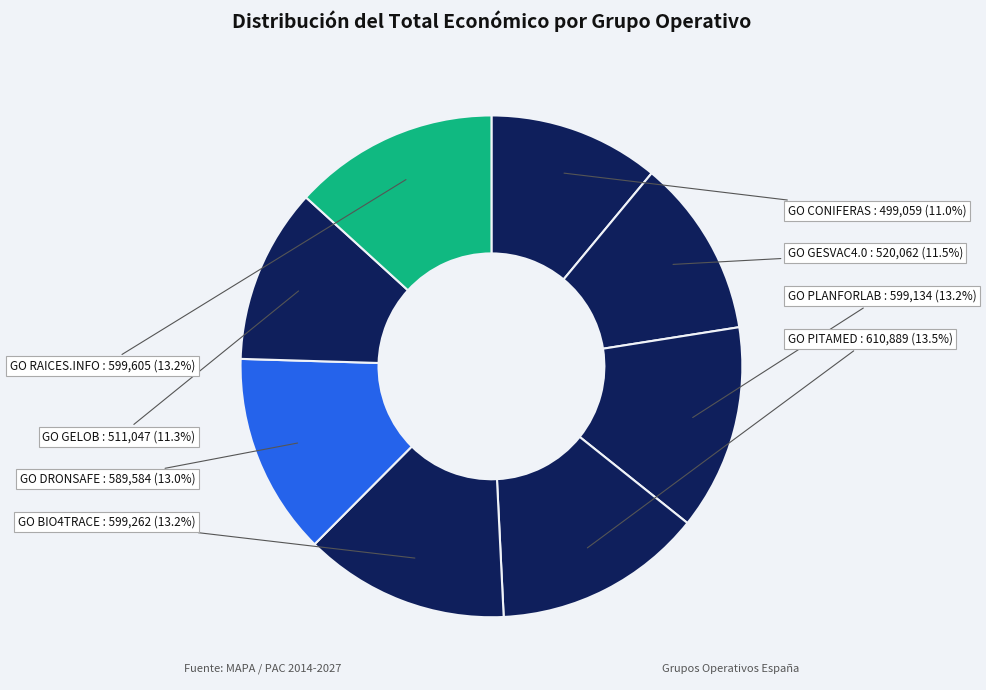

Rank the categories by value from highest to lowest.

GO PITAMED, GO RAICES.INFO, GO BIO4TRACE, GO PLANFORLAB, GO DRONSAFE, GO GESVAC4.0, GO GELOB, GO CONIFERAS